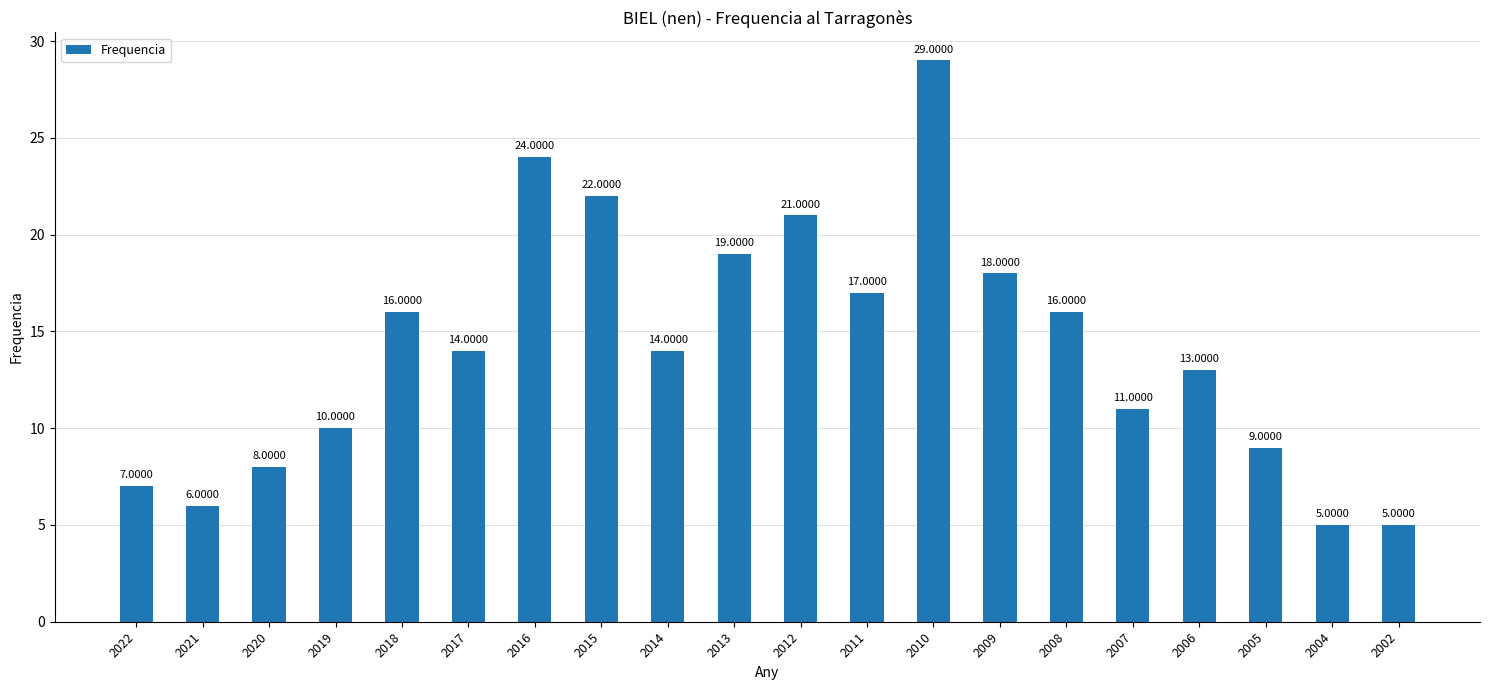

What is the difference between the second highest and minimum values?

19